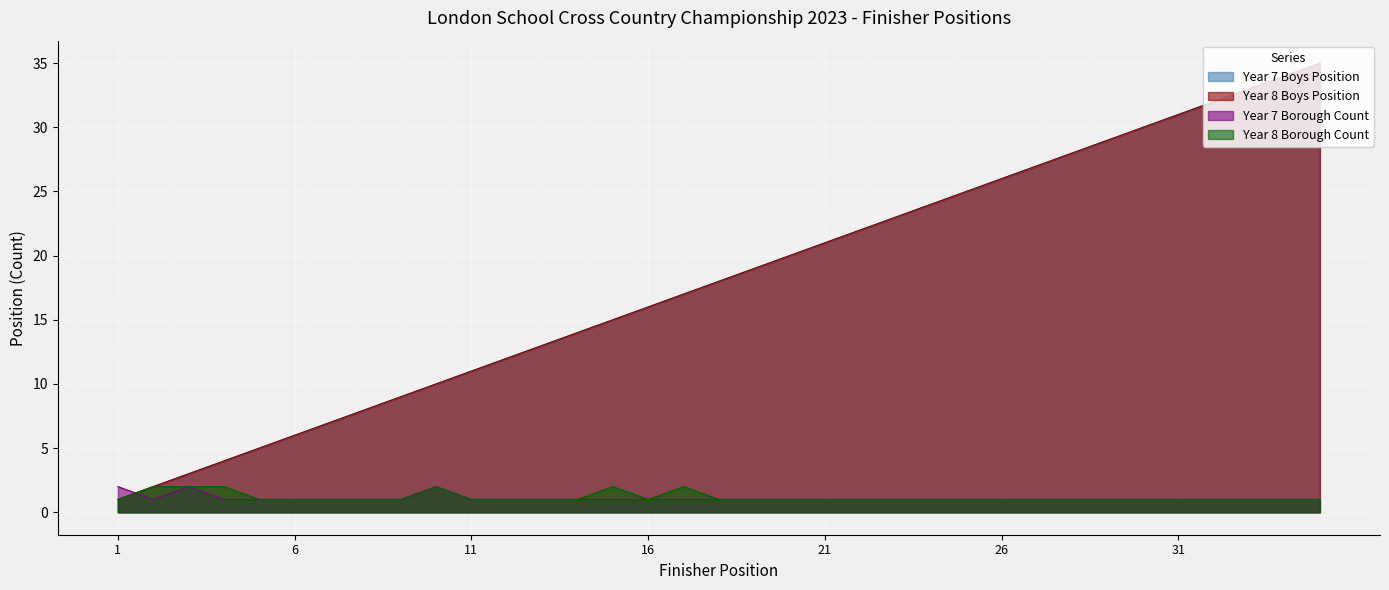

Where is Year 7 Borough Count nearest to the value 1?

2